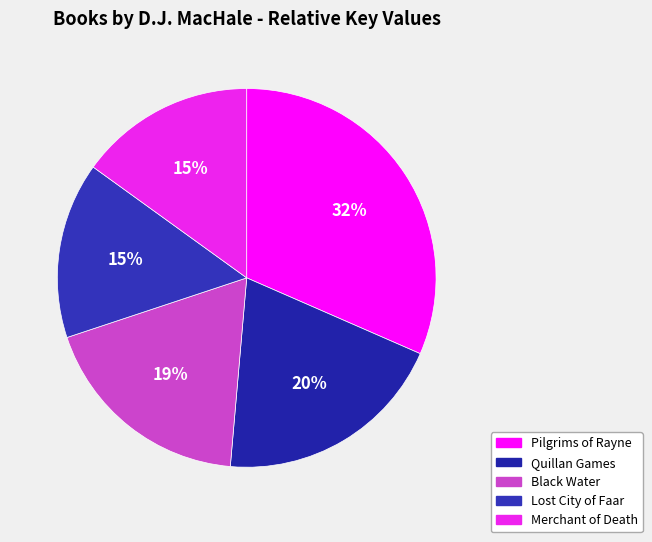

What is the smallest slice in the pie chart?

Merchant of Death